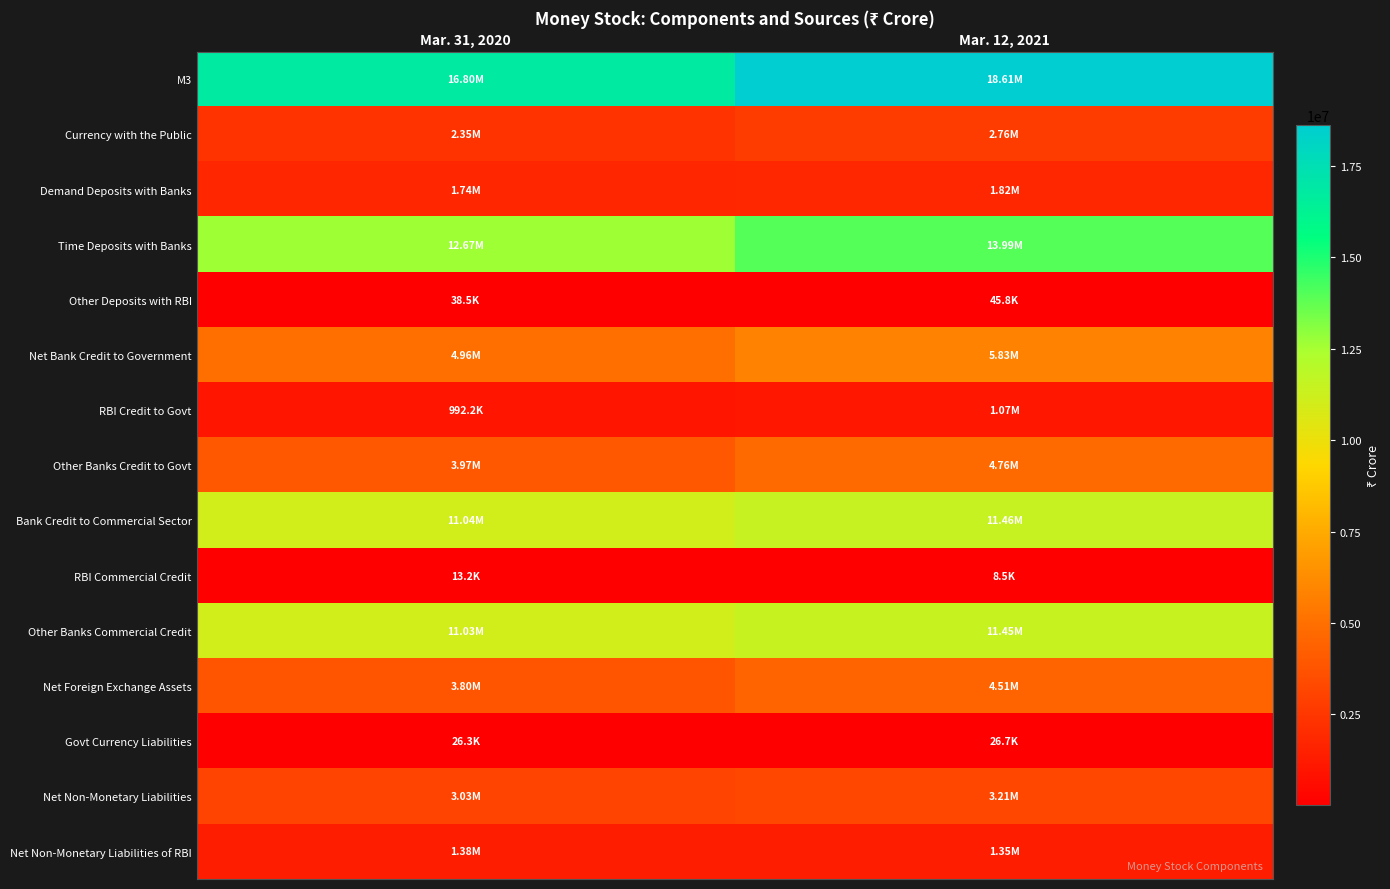

Reading left to right, extract all data points from this chart.

M3: Mar. 31, 2020=16799963	Mar. 12, 2021=18613728
Currency with the Public: Mar. 31, 2020=2349748	Mar. 12, 2021=2759400
Demand Deposits with Banks: Mar. 31, 2020=1737692	Mar. 12, 2021=1819071
Time Deposits with Banks: Mar. 31, 2020=12674016	Mar. 12, 2021=13989460
Other Deposits with RBI: Mar. 31, 2020=38507	Mar. 12, 2021=45796
Net Bank Credit to Government: Mar. 31, 2020=4960362	Mar. 12, 2021=5831114
RBI Credit to Govt: Mar. 31, 2020=992192	Mar. 12, 2021=1070490
Other Banks Credit to Govt: Mar. 31, 2020=3968170	Mar. 12, 2021=4760624
Bank Credit to Commercial Sector: Mar. 31, 2020=11038644	Mar. 12, 2021=11456601
RBI Commercial Credit: Mar. 31, 2020=13166	Mar. 12, 2021=8511
Other Banks Commercial Credit: Mar. 31, 2020=11025478	Mar. 12, 2021=11448090
Net Foreign Exchange Assets: Mar. 31, 2020=3801036	Mar. 12, 2021=4514199
Govt Currency Liabilities: Mar. 31, 2020=26348	Mar. 12, 2021=26747
Net Non-Monetary Liabilities: Mar. 31, 2020=3026427	Mar. 12, 2021=3214934
Net Non-Monetary Liabilities of RBI: Mar. 31, 2020=1378342	Mar. 12, 2021=1353501